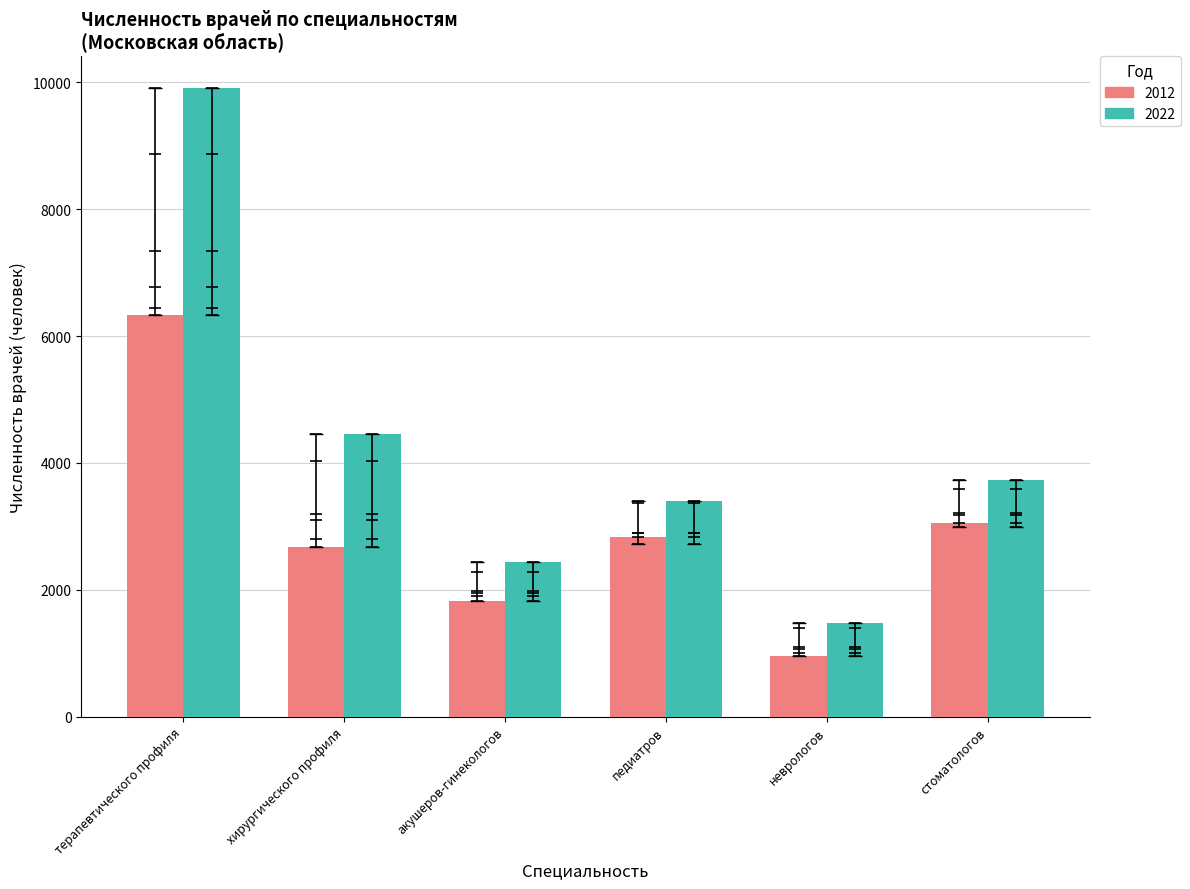

What is the greatest value displayed?

9914